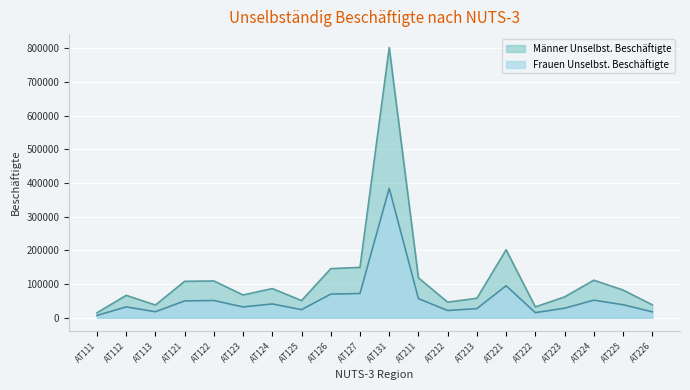

Which series has the widest spread of values?

Männer Unselbst. Beschäftigte